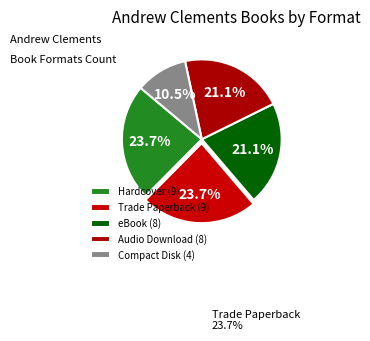

True or false: eBook accounts for 10% of the total.

False